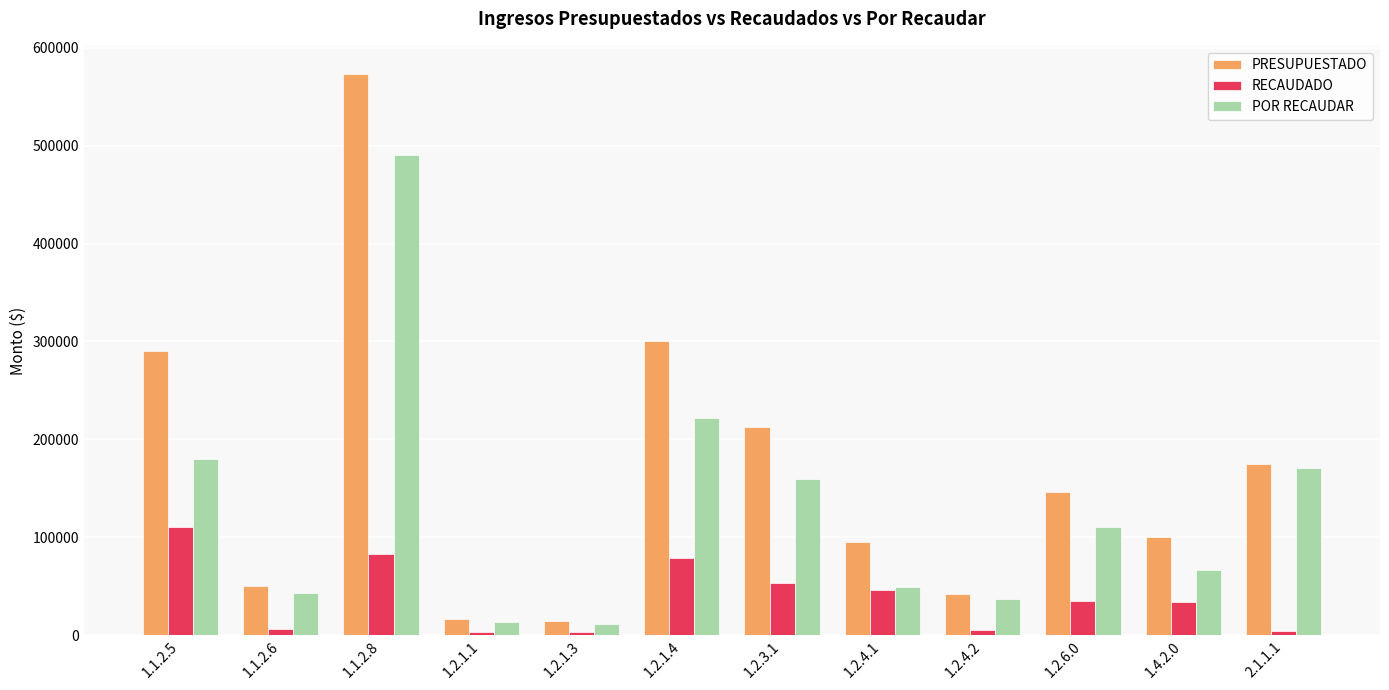

What position from the right is 1.1.2.8?

10